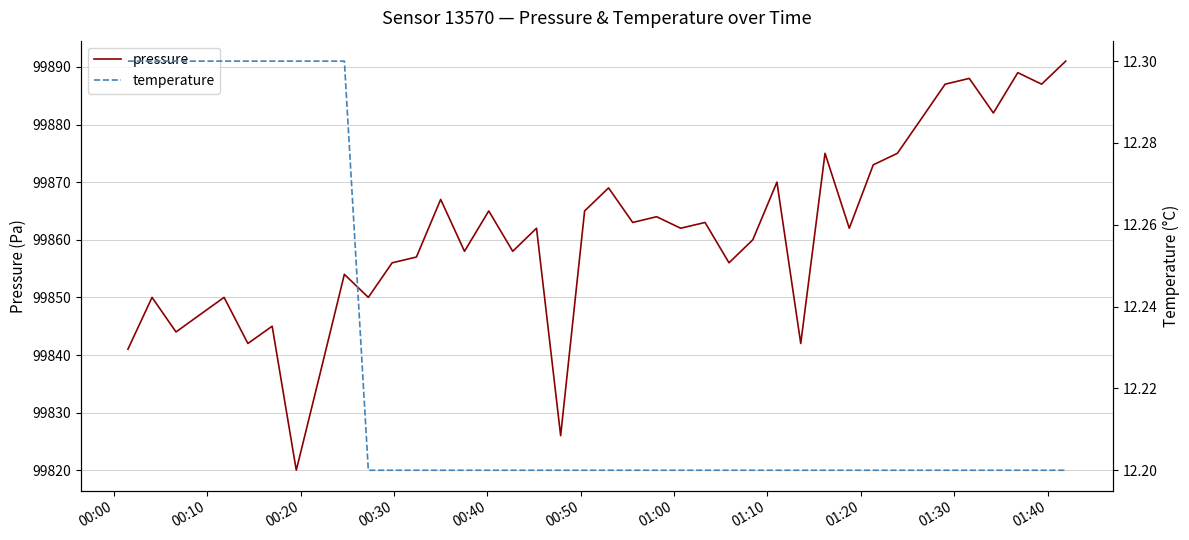

What is the maximum value for pressure?

99891